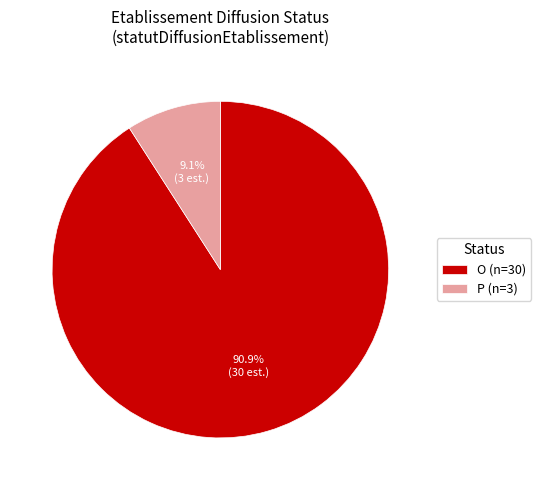

How much of the chart is everything except O?

9.1%